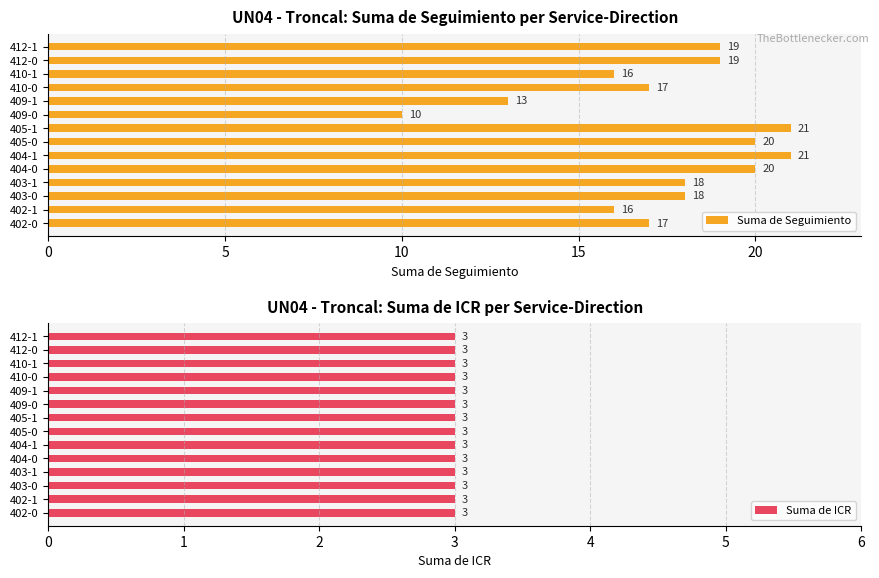

How many series are shown in this chart?

2